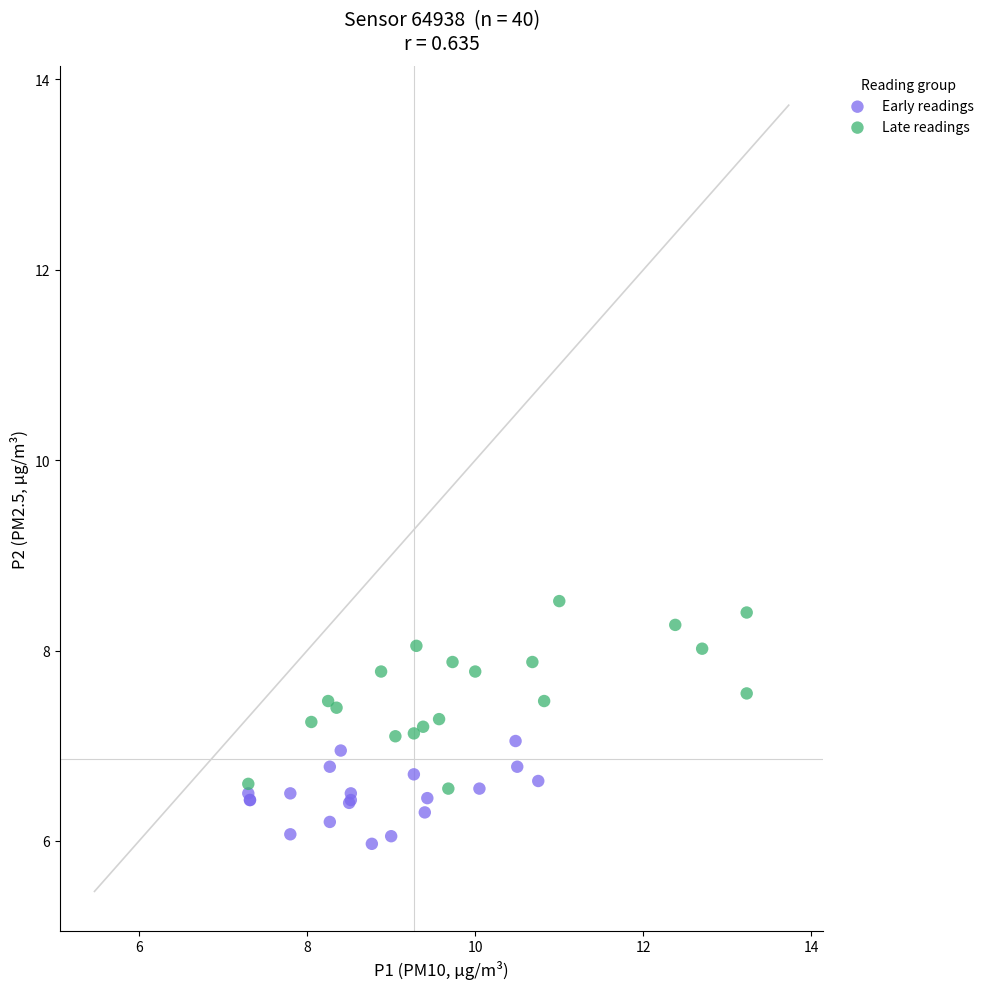

Which series reaches the maximum Y coordinate?

Late readings